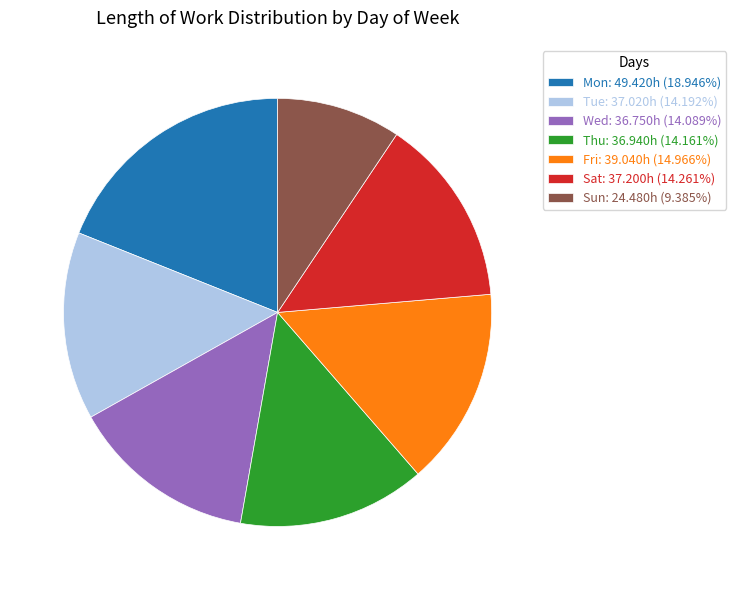

Does Mon: 49.420h (18.946%) represent more than half of the total?

No